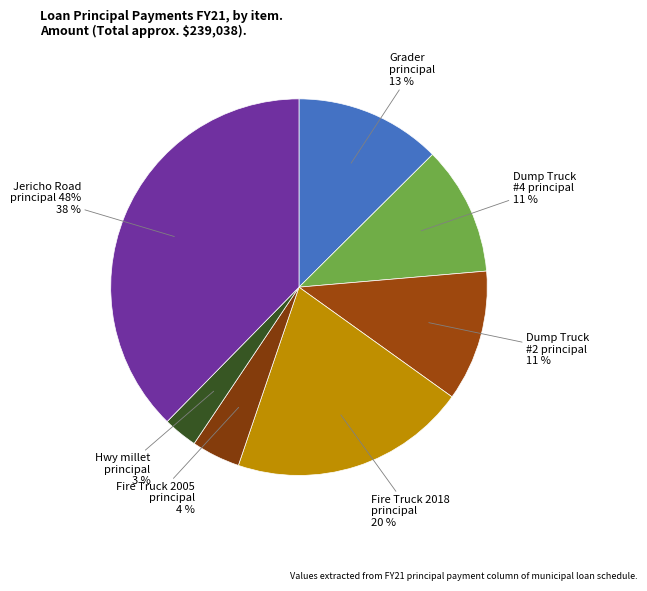

Is Dump Truck principal FY20 2020 #2 the majority of the pie?

No